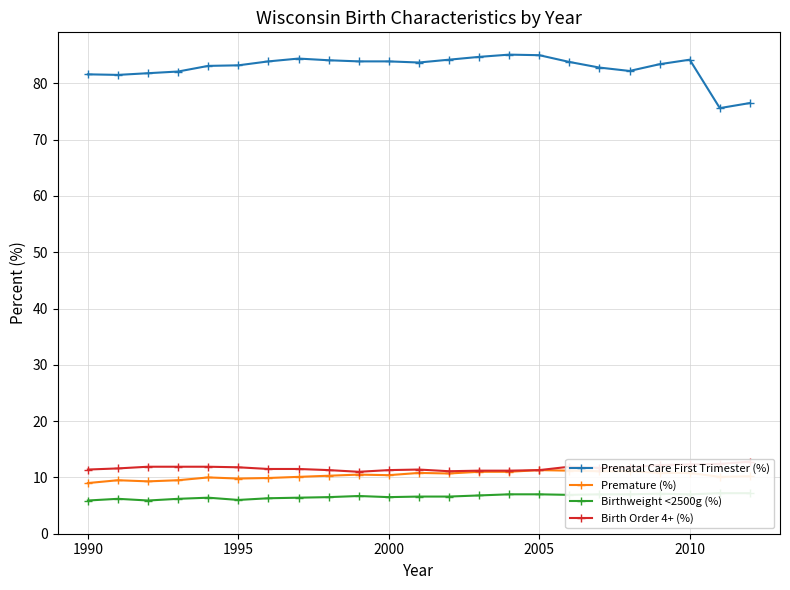

How many series are shown in this chart?

4